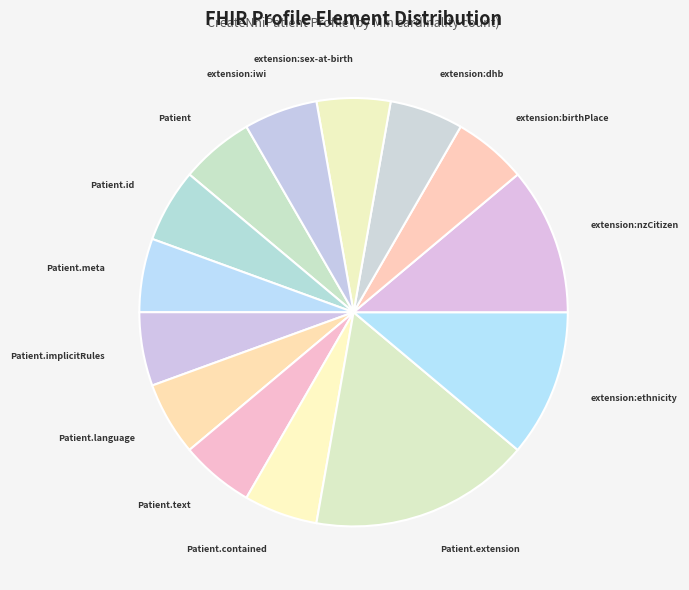

What is the largest slice in the pie chart?

Patient.extension